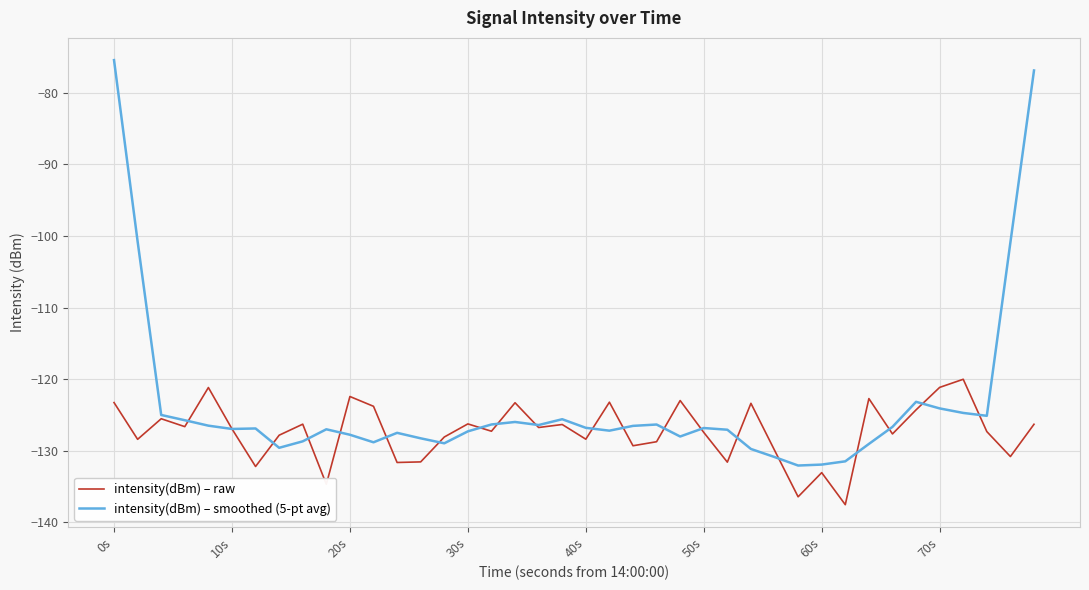

Is this an area chart (filled region under the line)?

No